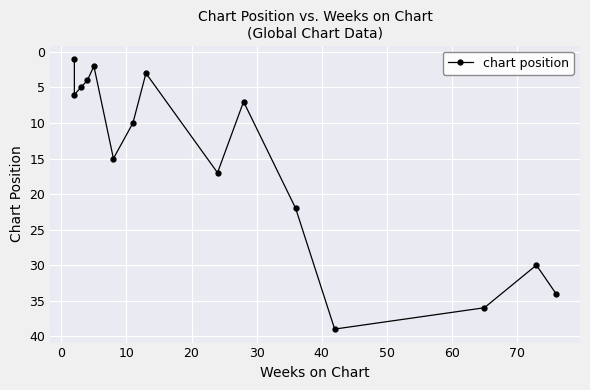

How many lines are shown in the chart?

1